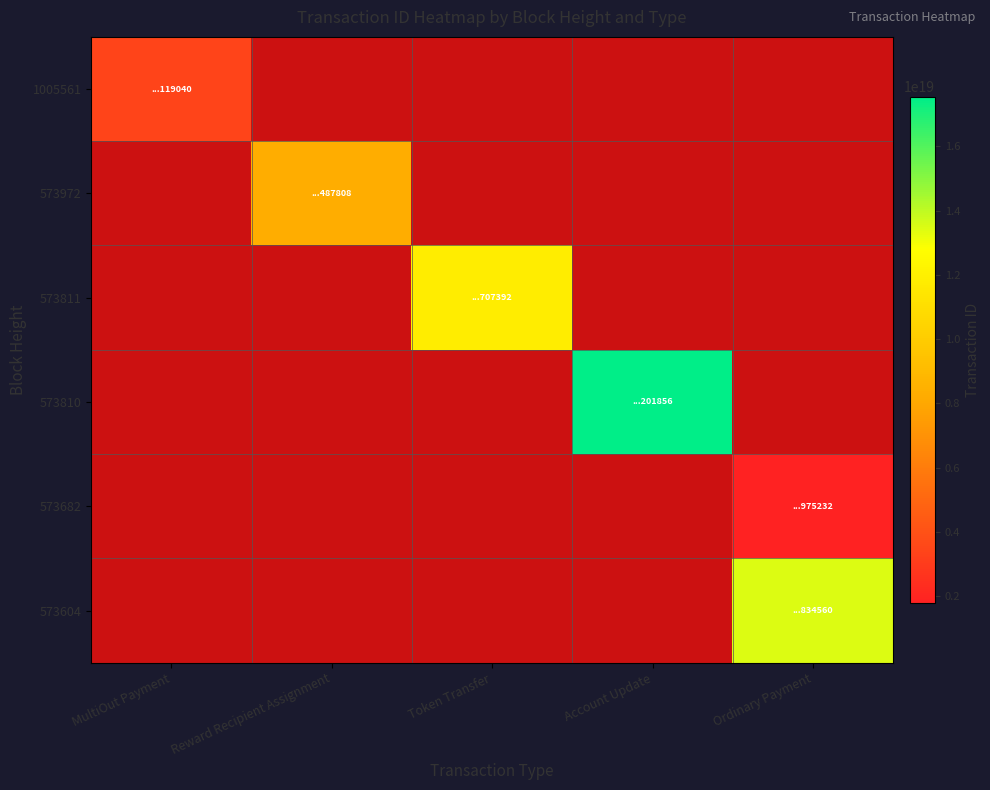

Which has a higher value, Ordinary Payment or Account Update?

Account Update